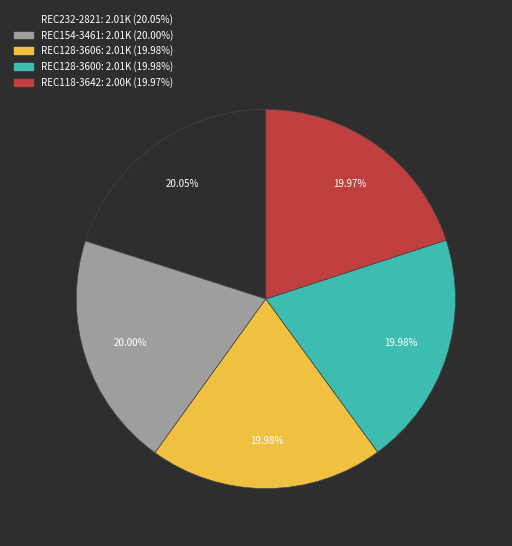

How many slices are in this pie chart?

5